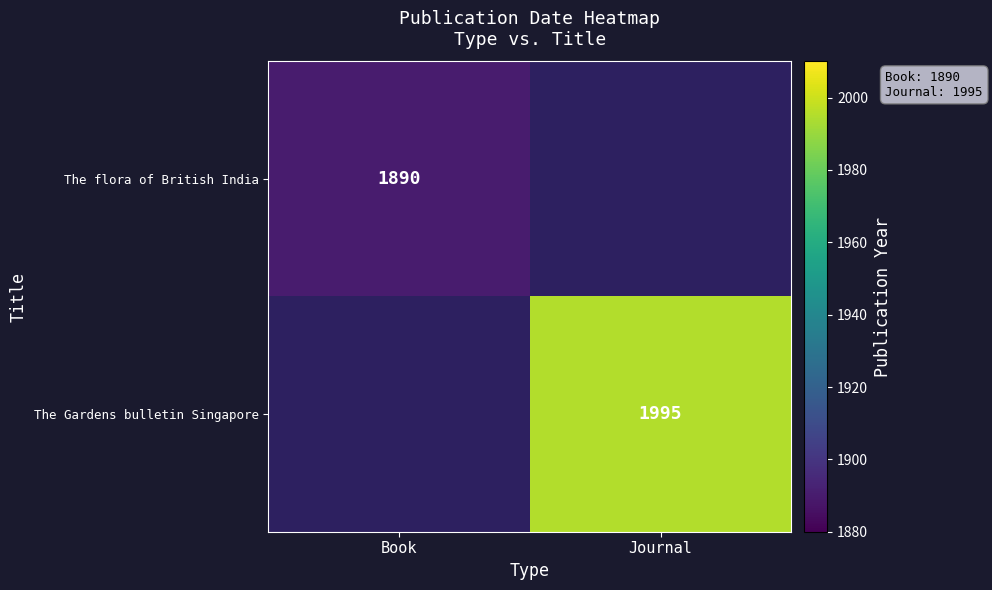

Is it true that The Gardens bulletin Singapore equals 1995 at Journal?

True